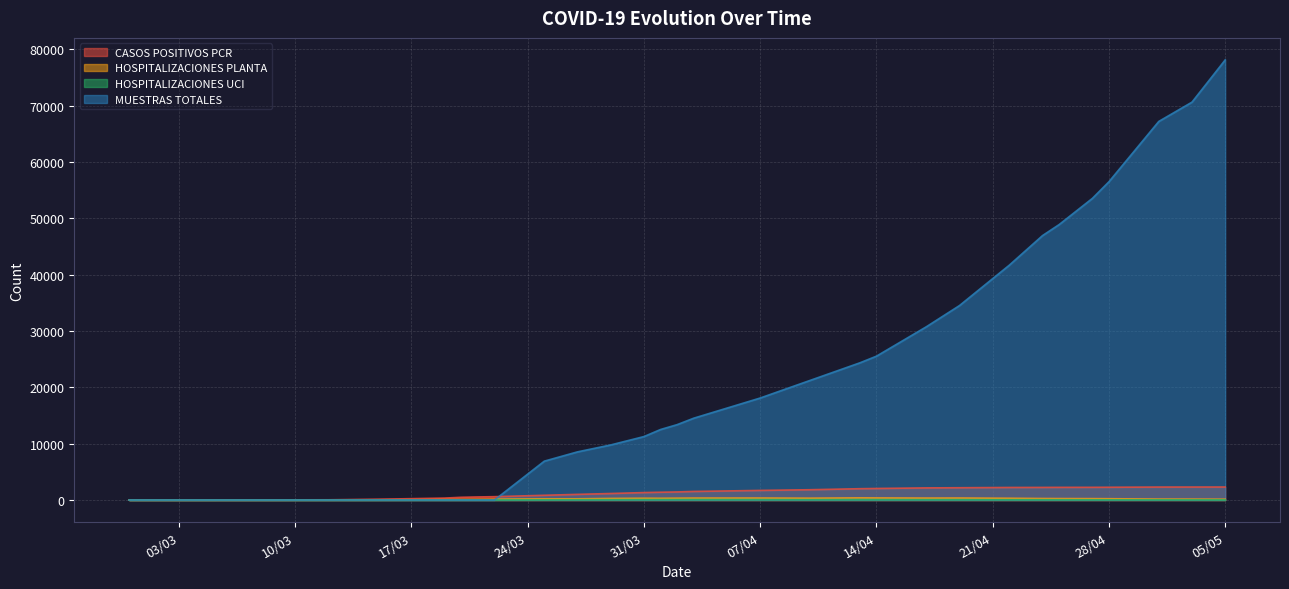

How many lines are shown in the chart?

4